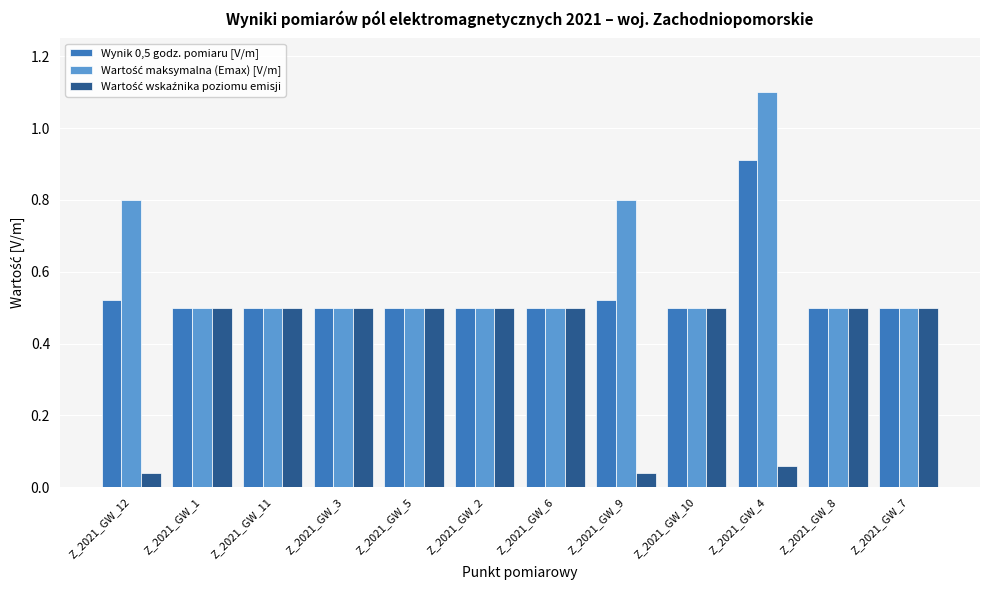

What is the sum of all Wynik 0,5 godz. pomiaru [V/m] values?

6.5